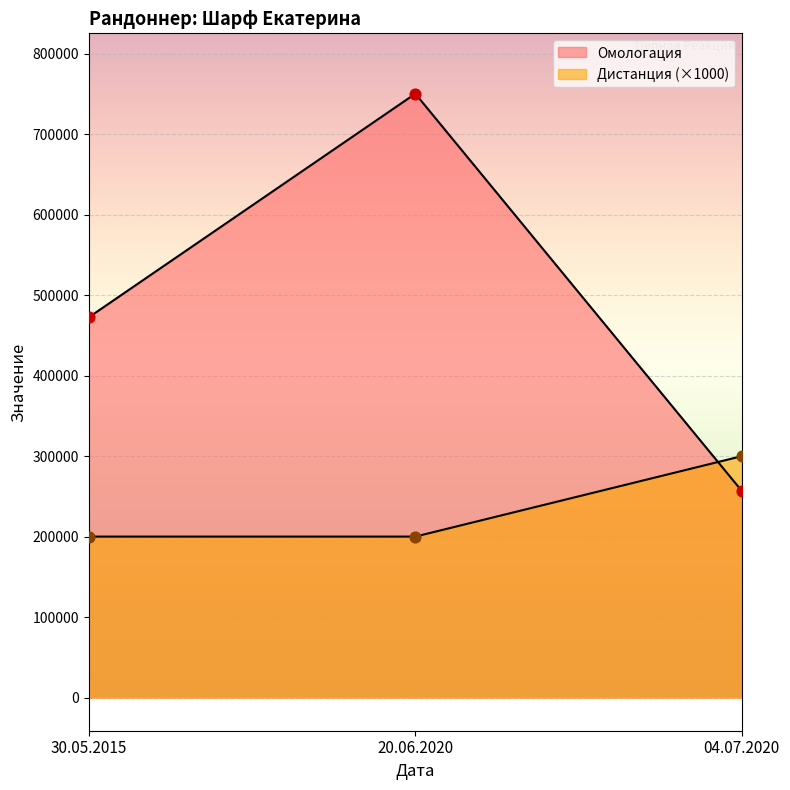

Which series reaches the maximum Y coordinate?

Омологация